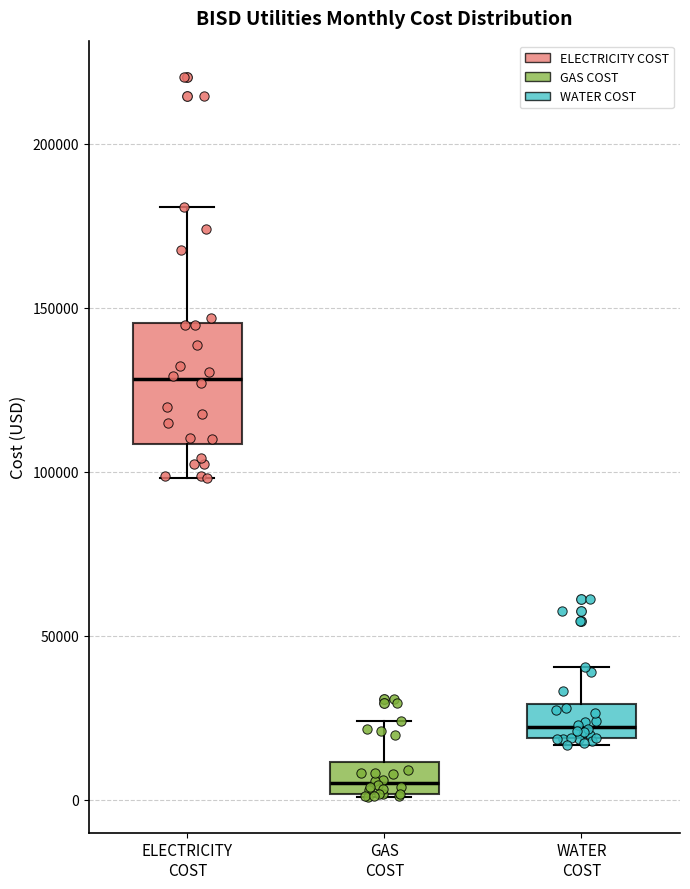

Reading left to right, transcribe this box plot: for each box, give where its median line is, the range the box spans, and where its two whiskers end, as read against the y-axis. The values are not printed on the chart, so give them approximately, as read against the axis.

ELECTRICITY COST: median 130000, box 110000 to 145000, whiskers 100000 to 180000
GAS COST: median 5000, box 0 to 10000, whiskers 0 to 25000
WATER COST: median 20000 (just above the box's lower edge), box 20000 to 30000, whiskers 15000 to 40000